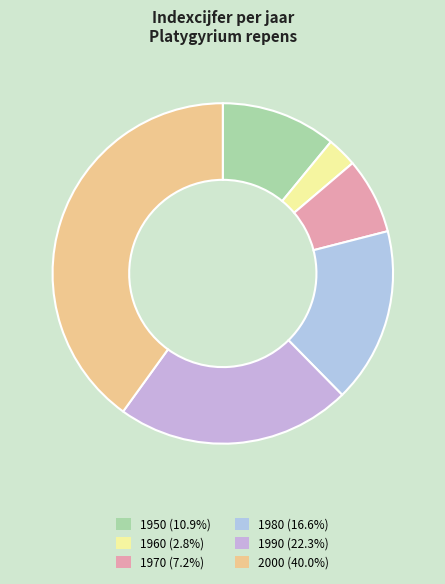

To the nearest percent, what is the average slice percentage?

17%